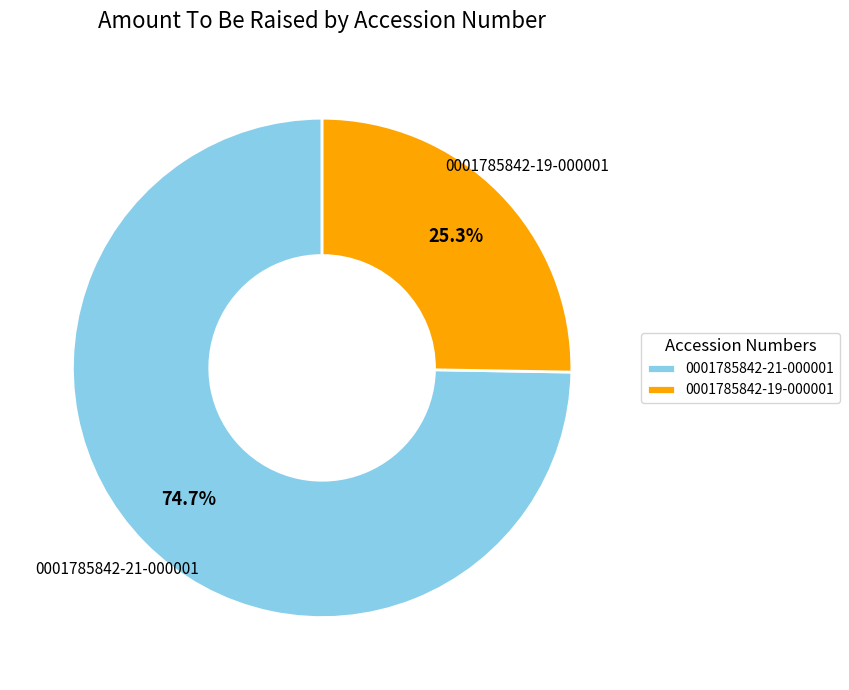

What is the total percentage of 0001785842-21-000001 and 0001785842-19-000001?

100.0%